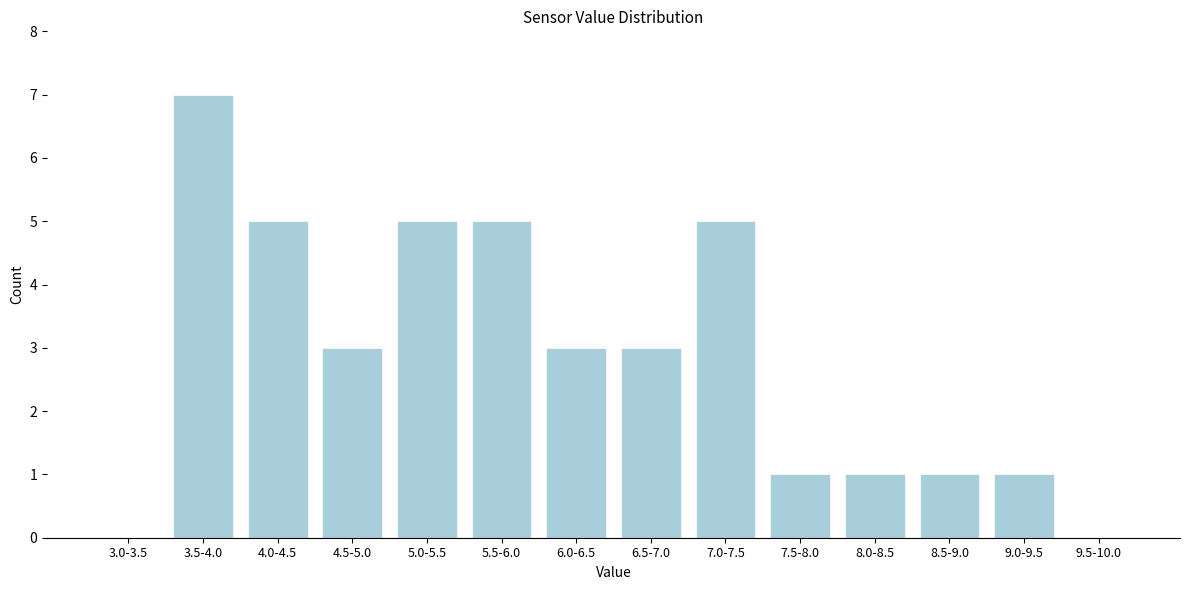

Reading left to right, what are all the values shown in this chart?

3.0-3.5=0	3.5-4.0=7	4.0-4.5=5	4.5-5.0=3	5.0-5.5=5	5.5-6.0=5	6.0-6.5=3	6.5-7.0=3	7.0-7.5=5	7.5-8.0=1	8.0-8.5=1	8.5-9.0=1	9.0-9.5=1	9.5-10.0=0